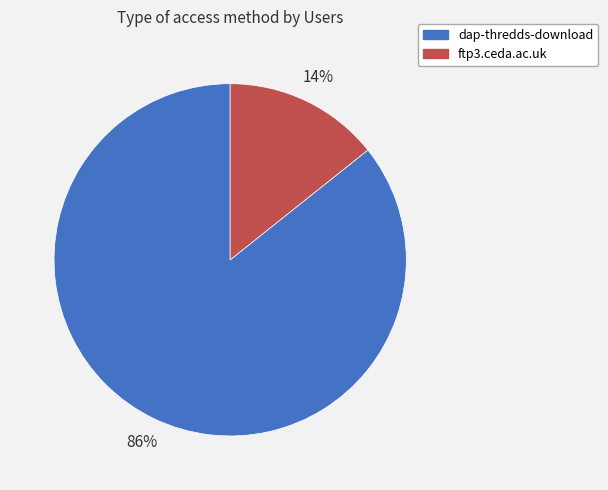

Which category has the biggest portion of the pie?

dap-thredds-download